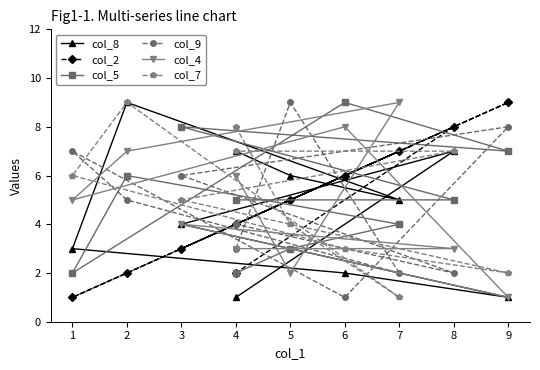

Where is the first local minimum for col_2?

1